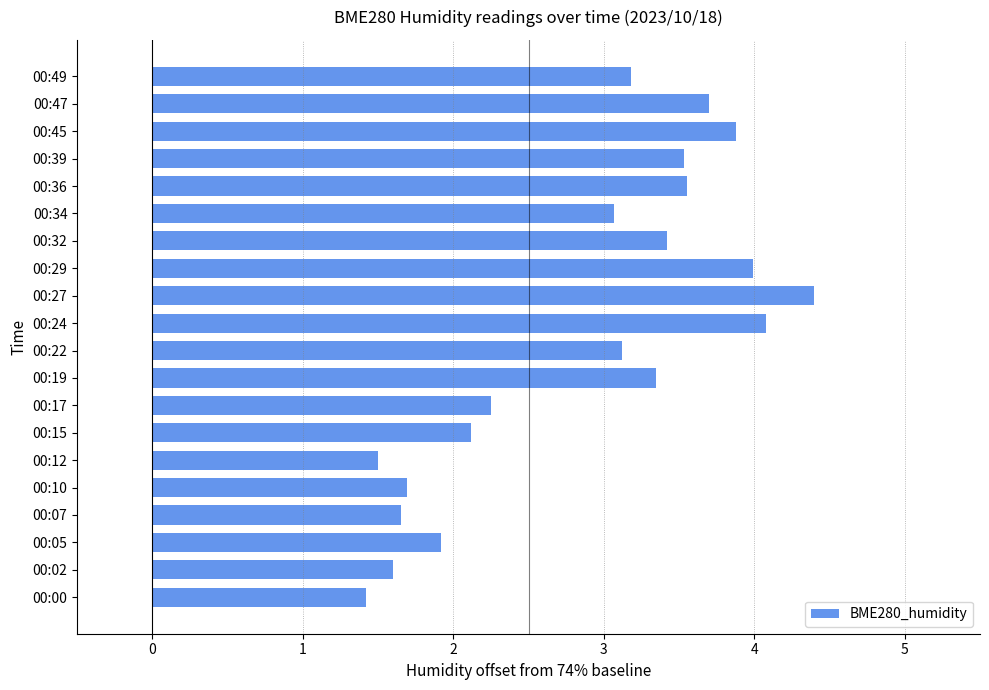

What is the greatest value displayed?

4.4